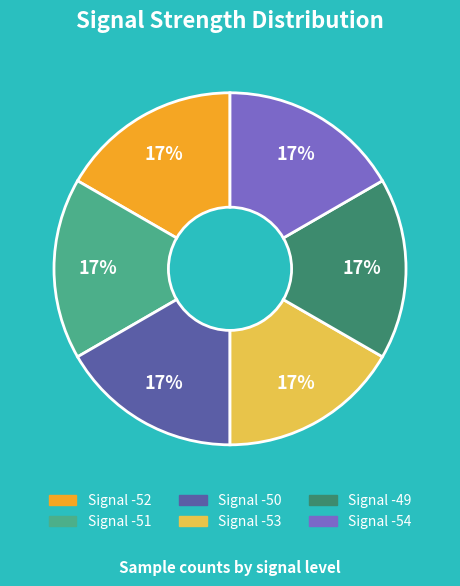

Is Signal -54 the majority of the pie?

No